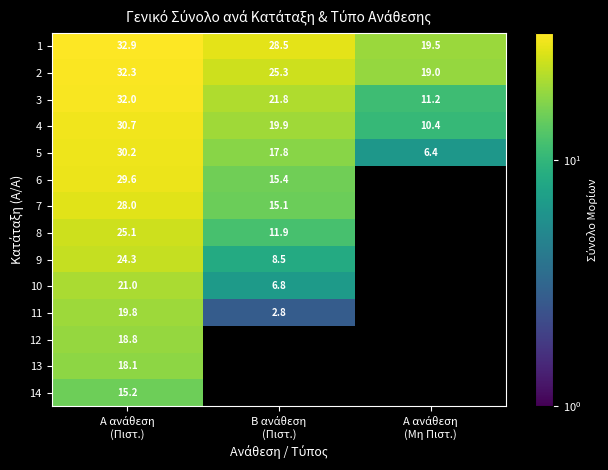

What is the minimum value shown in the chart?

2.8